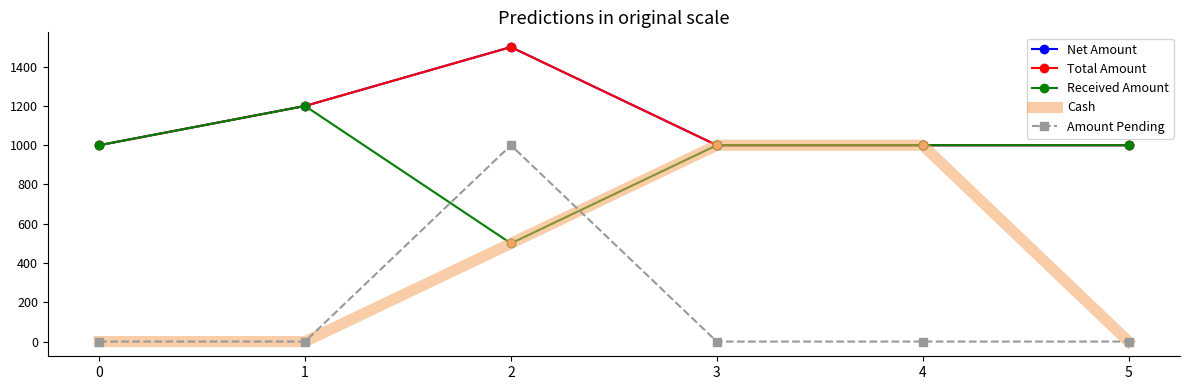

What is the sum of the Net Amount values at 5 and 3?

2000